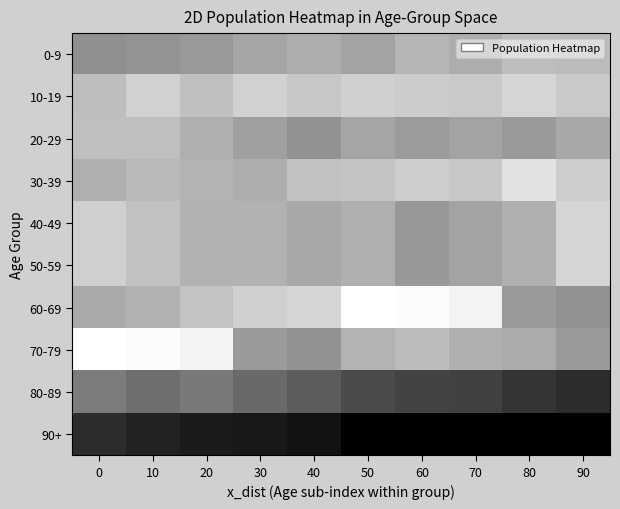

What is the total value across all series at 20?

6.4